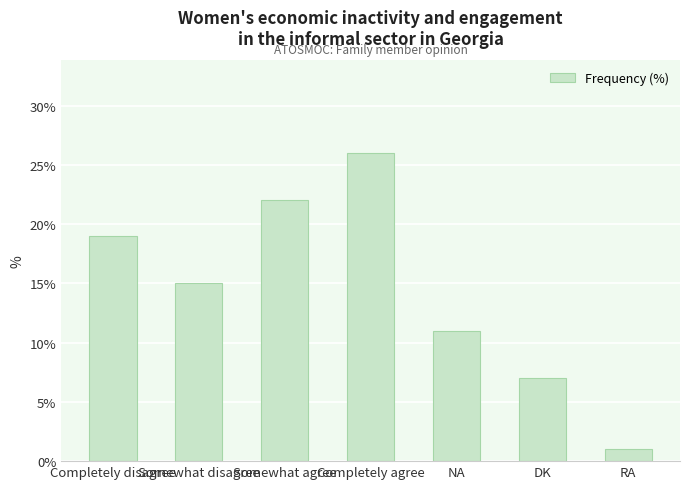

What is the difference between the values at Somewhat disagree and Somewhat agree?

7